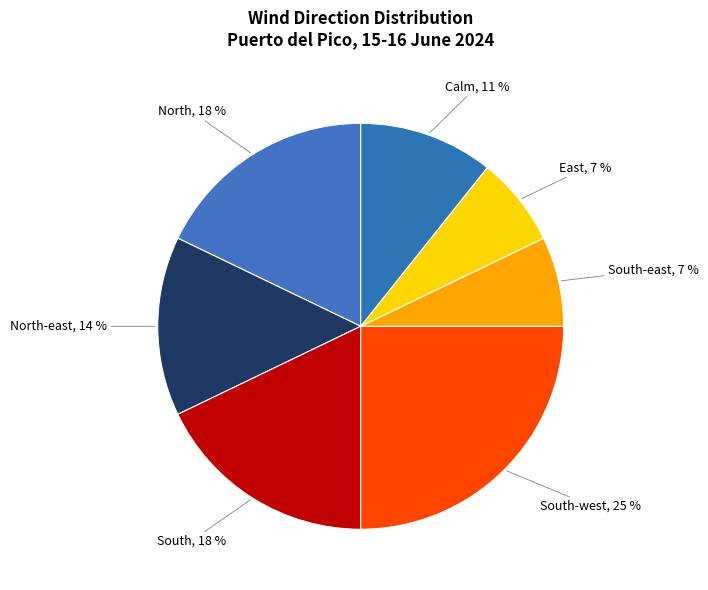

How many slices are in this pie chart?

7